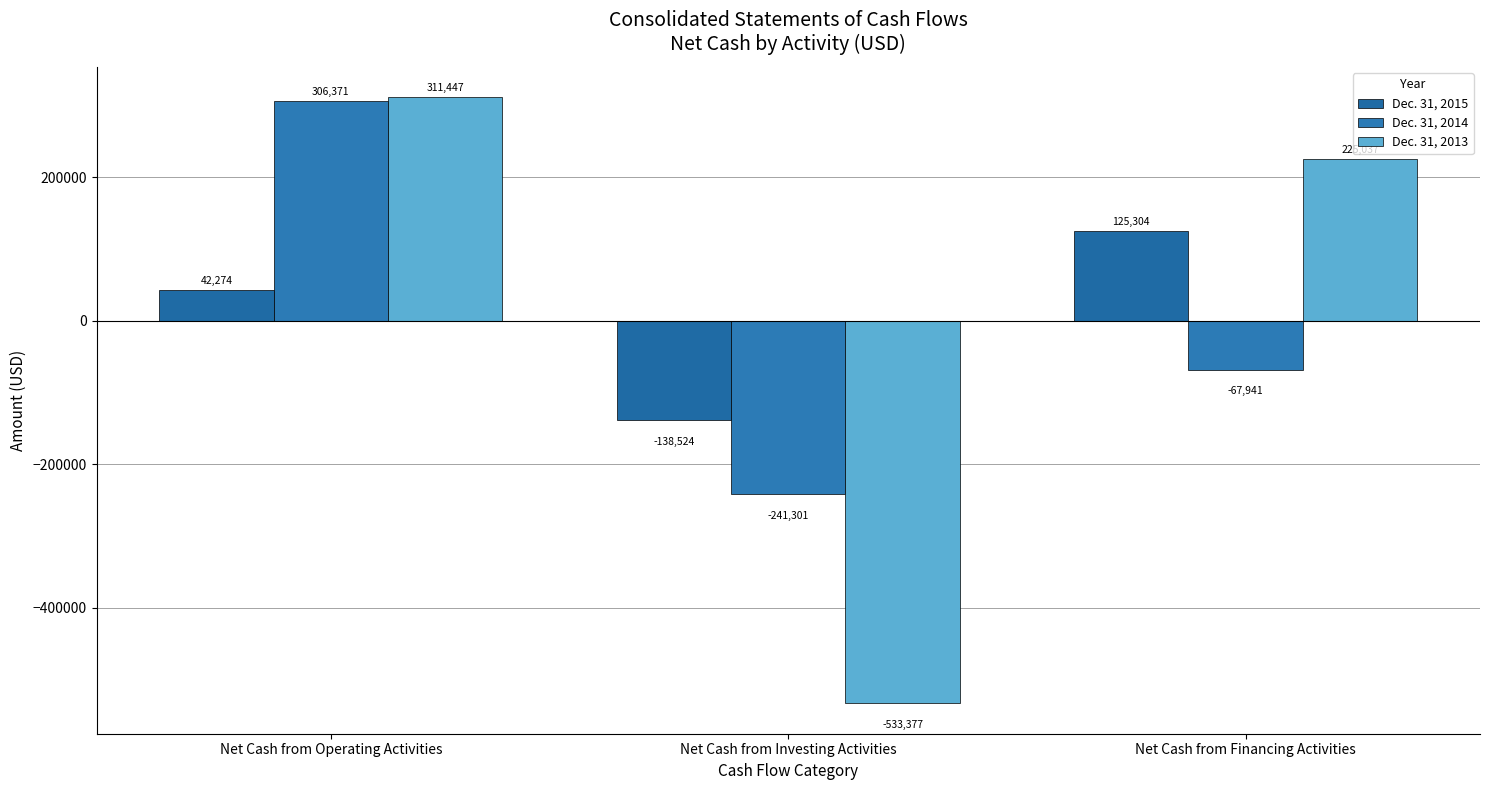

How many positive values does the Dec. 31, 2015 series have?

2